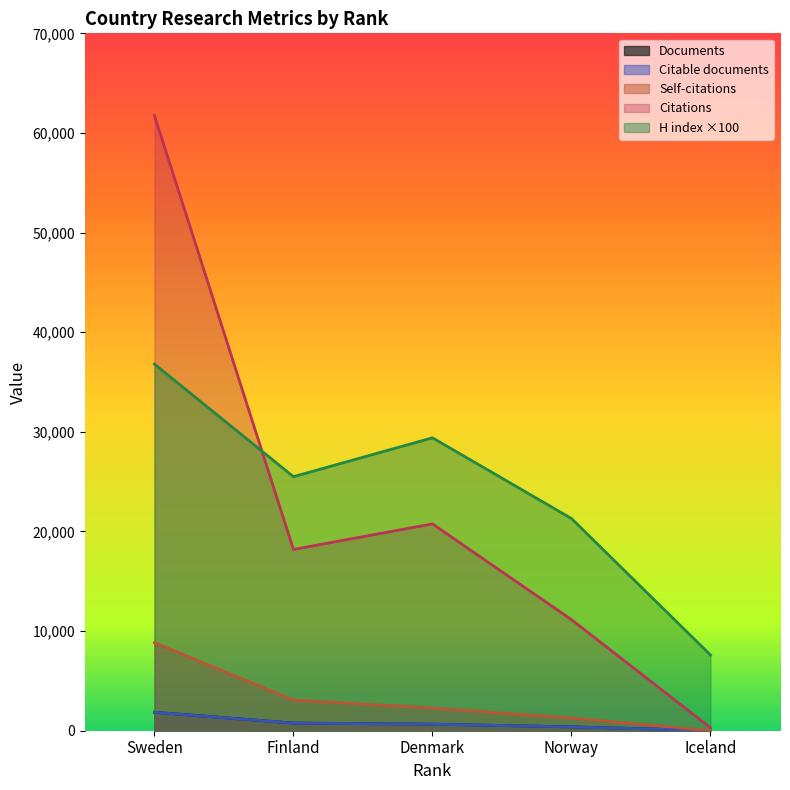

Reading left to right, what are all the values shown in this chart?

Documents: 1853	767	656	387	18
Citable documents: 1849	766	653	383	18
Citations: 61749	18199	20761	11150	297
Self-citations: 8836	3077	2274	1276	10
H index: 36800	25500	29400	21300	7600